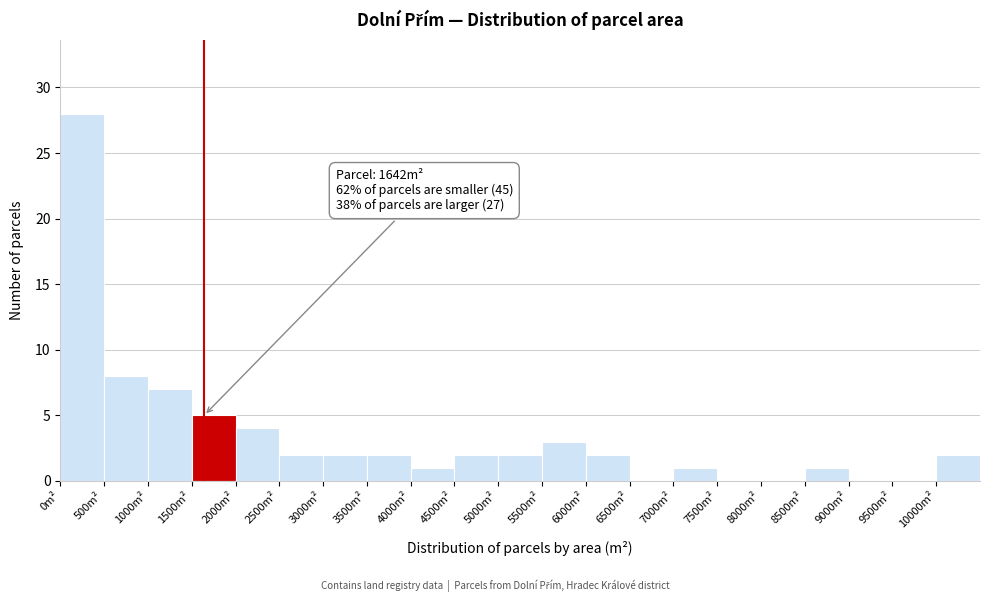

Over which range of the x-axis is the bar tallest?

0 to 500